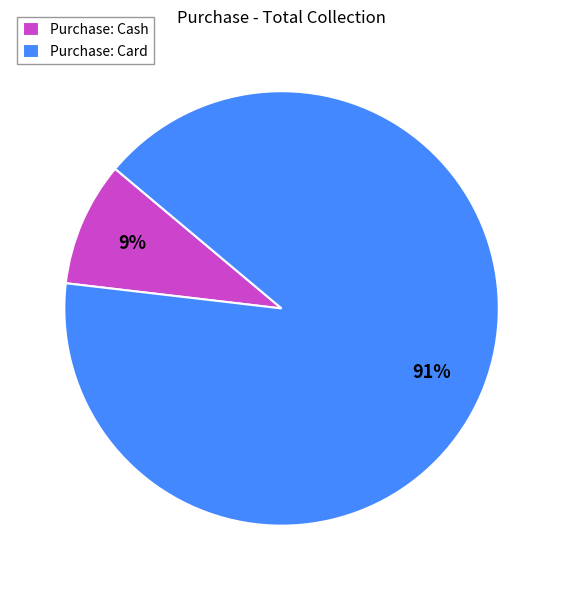

Rank the categories by value from lowest to highest.

Purchase: Cash, Purchase: Card